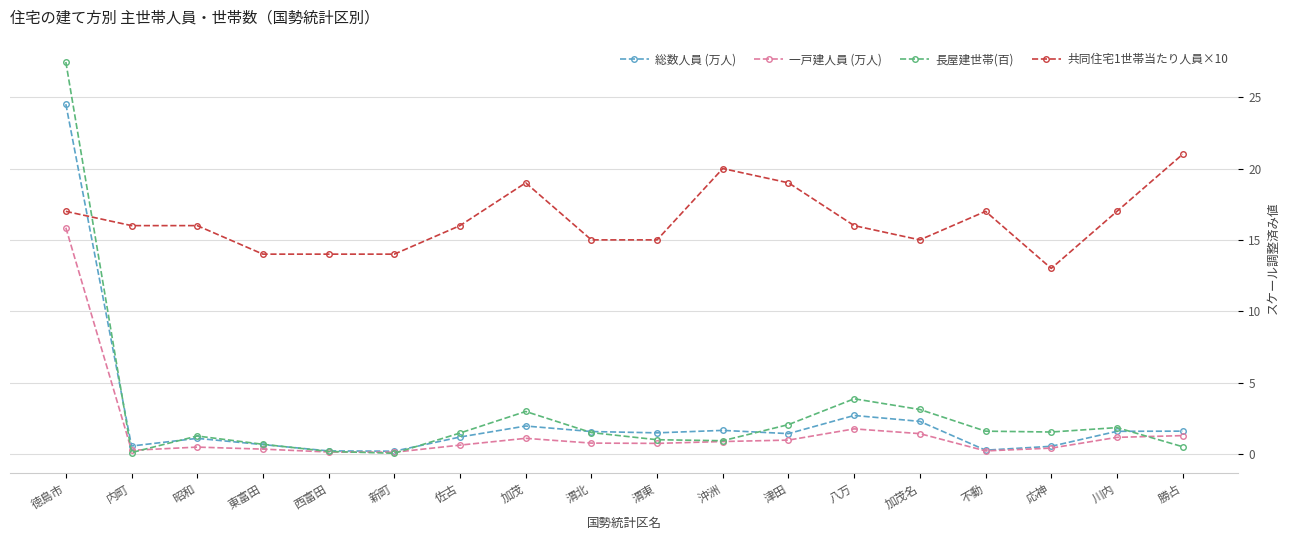

What is the sum of all 総数人員 (万人) values?

45.3